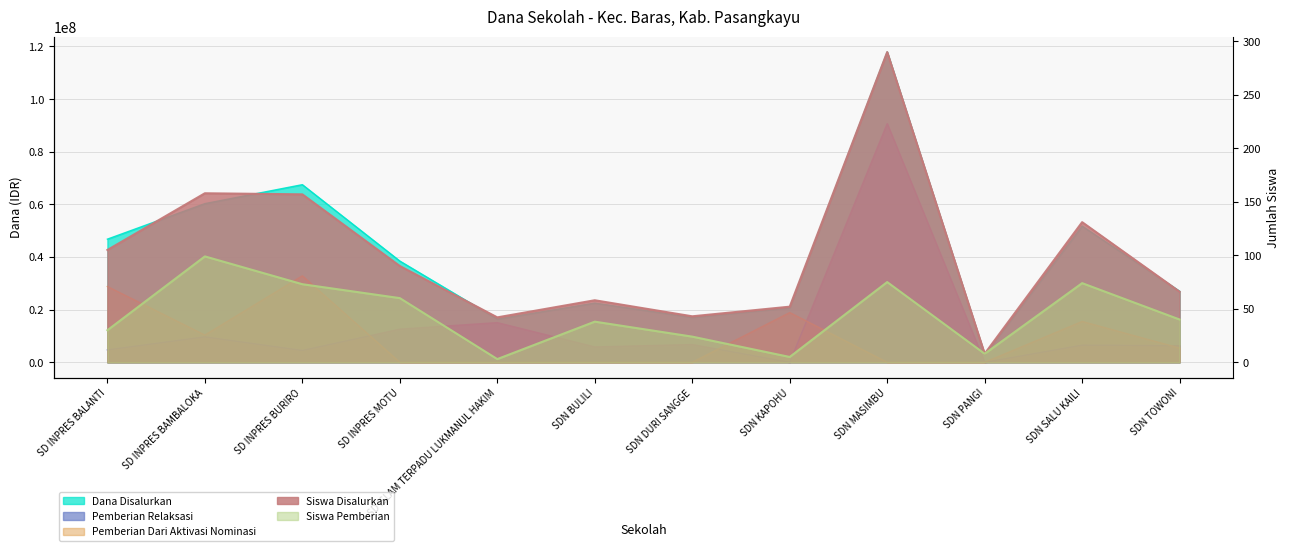

Does the chart display data point markers on the line(s)?

No